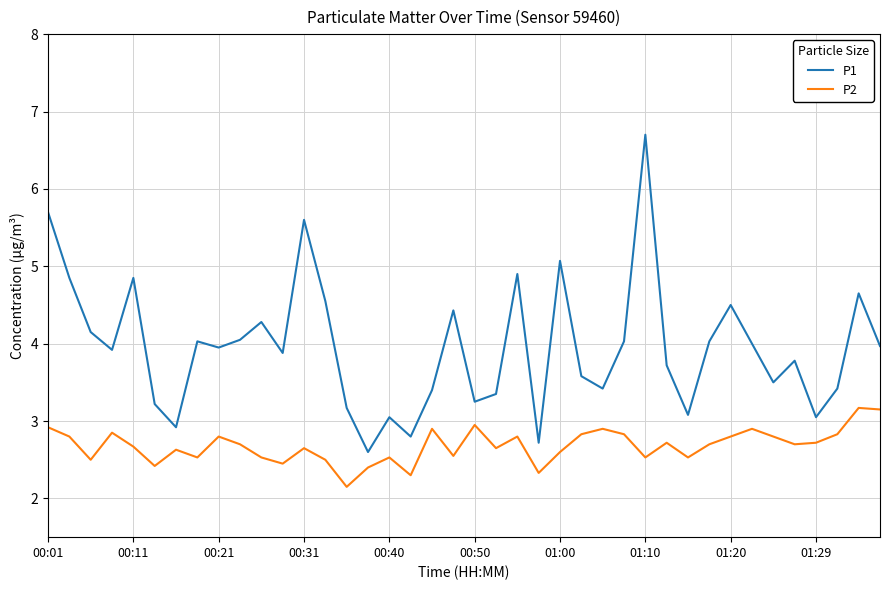

Does the chart display data point markers on the line(s)?

No